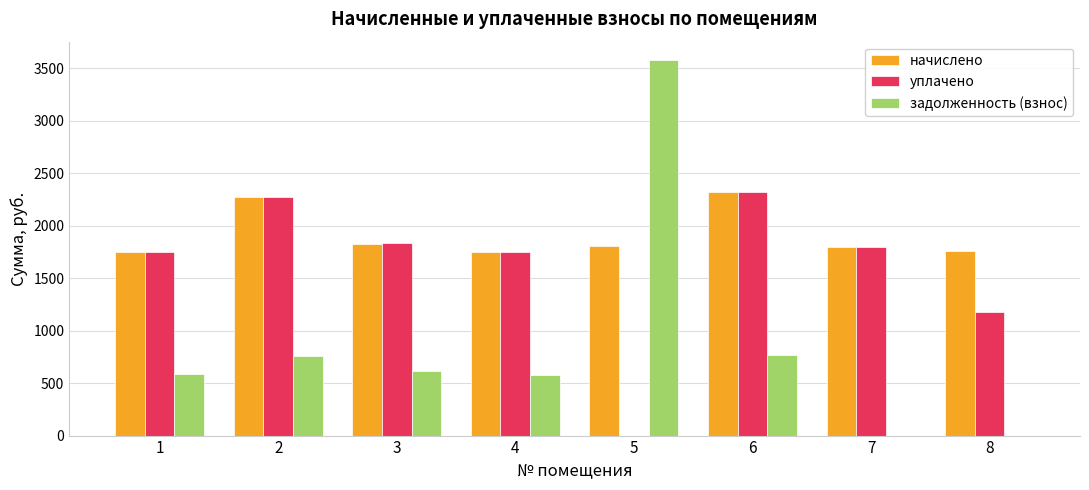

True or false: начислено has a value of 703.2 at 7.

False